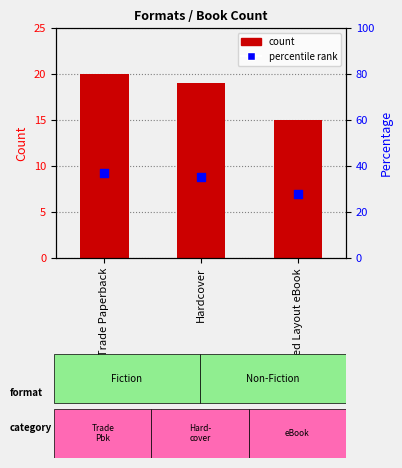

Which series contains the lowest Y value?

count